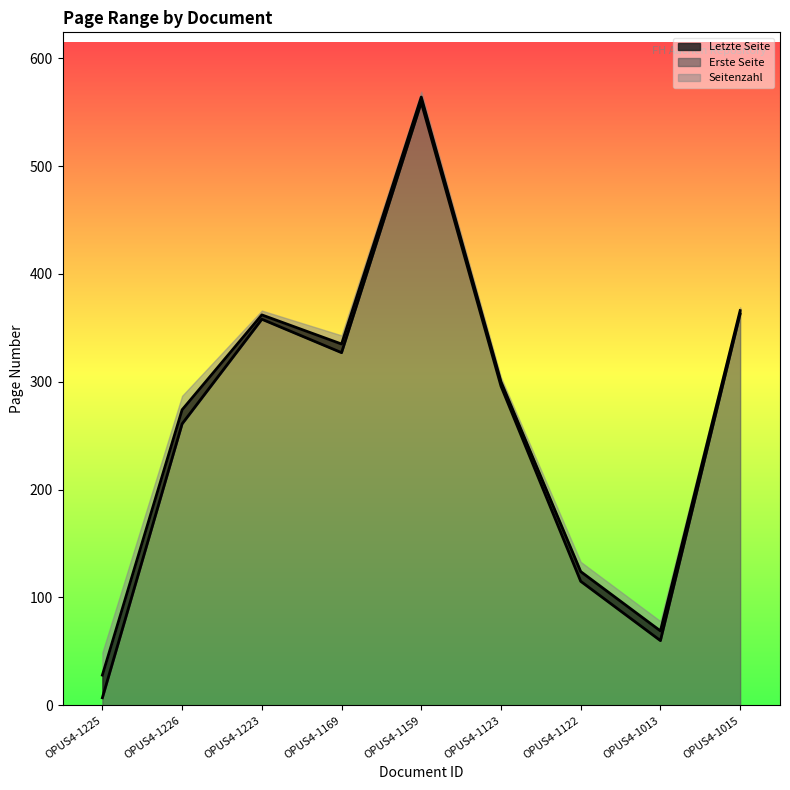

What is the label of the 4th point from the right?

OPUS4-1123